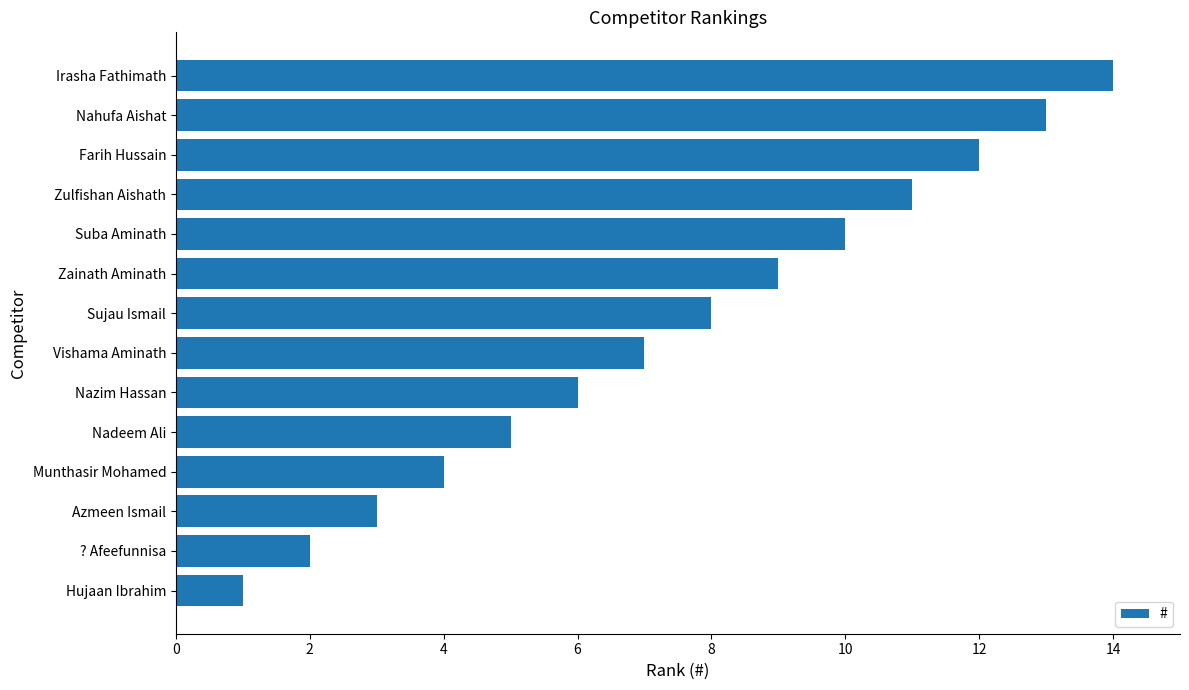

List the labels in order of value, smallest first.

Hujaan Ibrahim, ? Afeefunnisa, Azmeen Ismail, Munthasir Mohamed, Nadeem Ali, Nazim Hassan, Vishama Aminath, Sujau Ismail, Zainath Aminath, Suba Aminath, Zulfishan Aishath, Farih Hussain, Nahufa Aishat, Irasha Fathimath